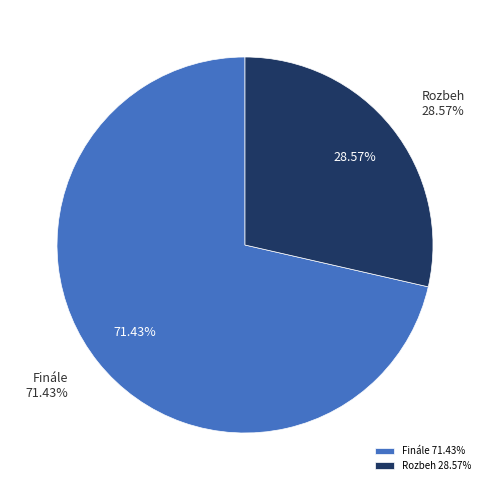

Which slice is the smallest?

Rozbeh